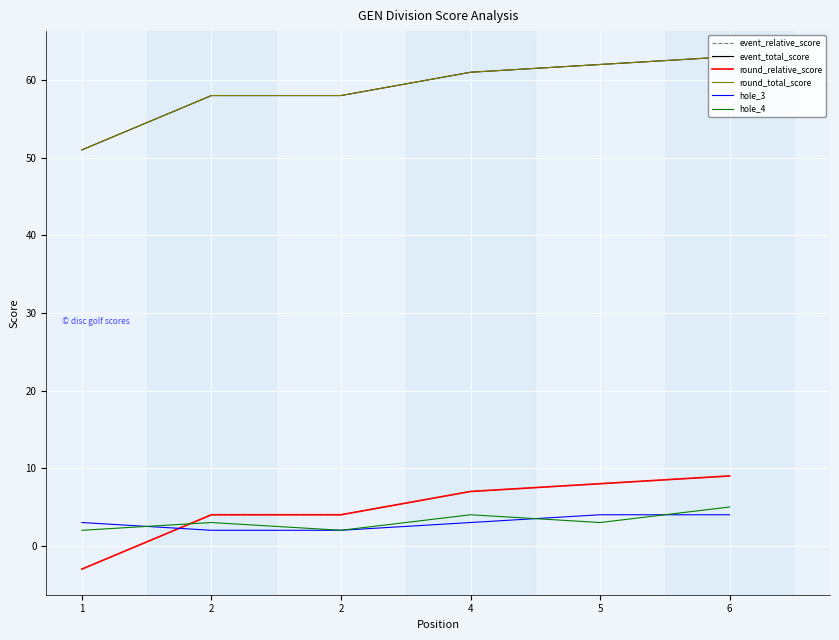

What is the spread (max minus min) of values at 2?

56